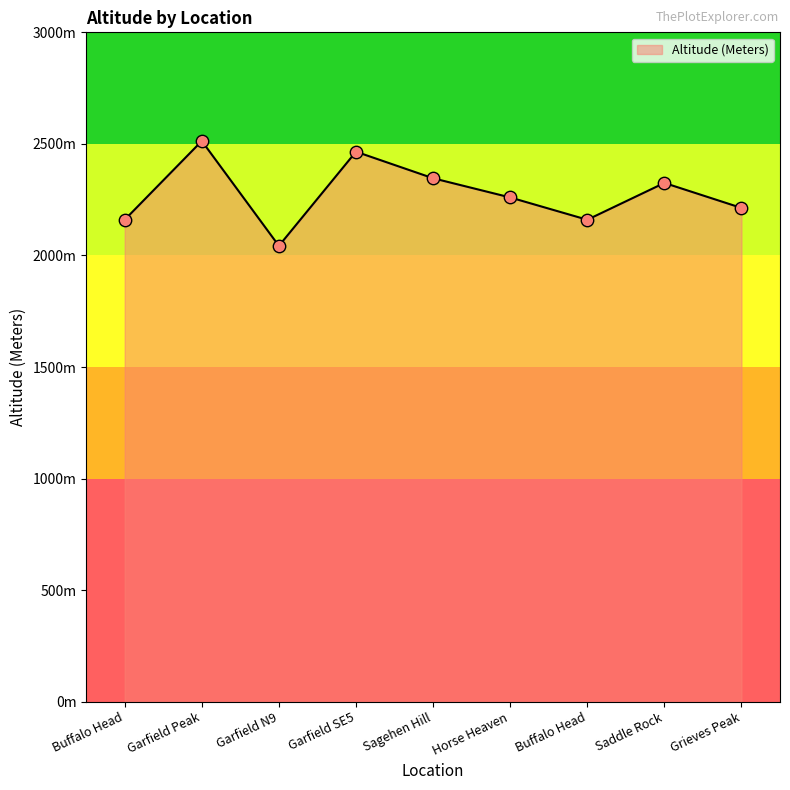

Between Garfield Peak and Buffalo Head, which is larger?

Garfield Peak